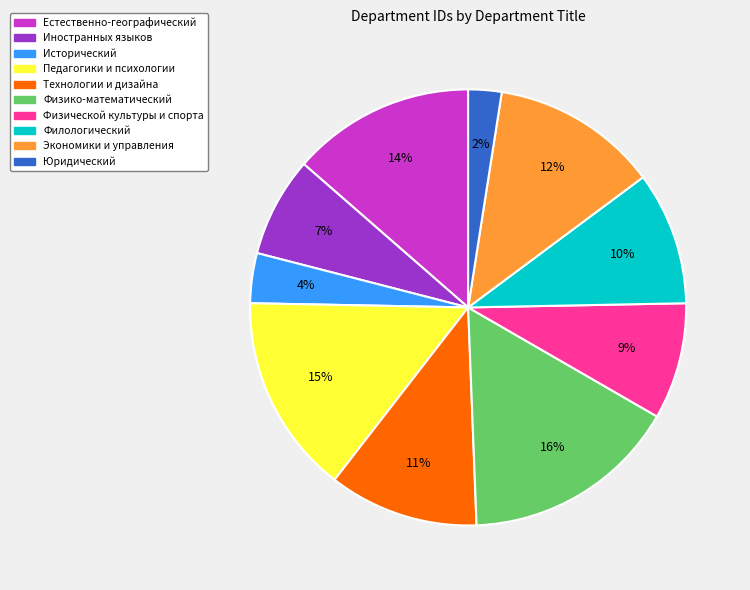

Which slice is the smallest?

Юридический